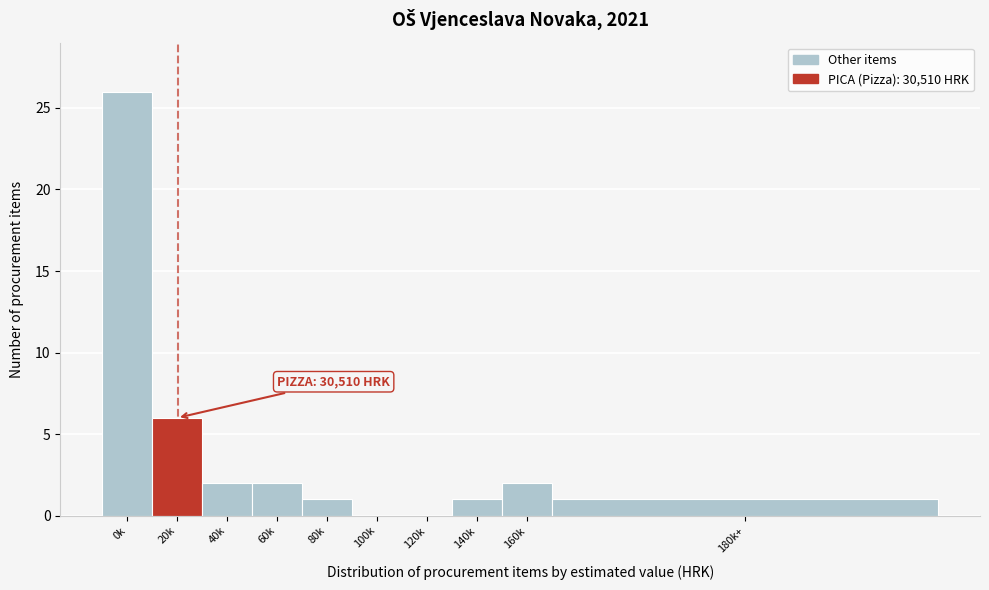

Reading left to right, extract all data points from this chart.

0k=26	20k=6	40k=2	60k=2	80k=1	100k=0	120k=0	140k=1	160k=2	180k+=1